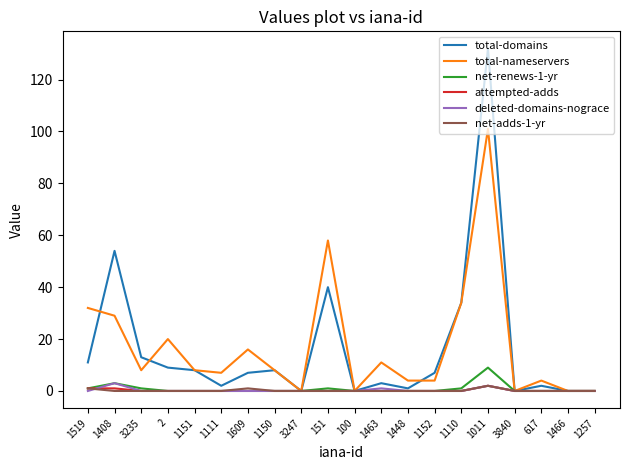

Which category has the highest value across all series?

1011